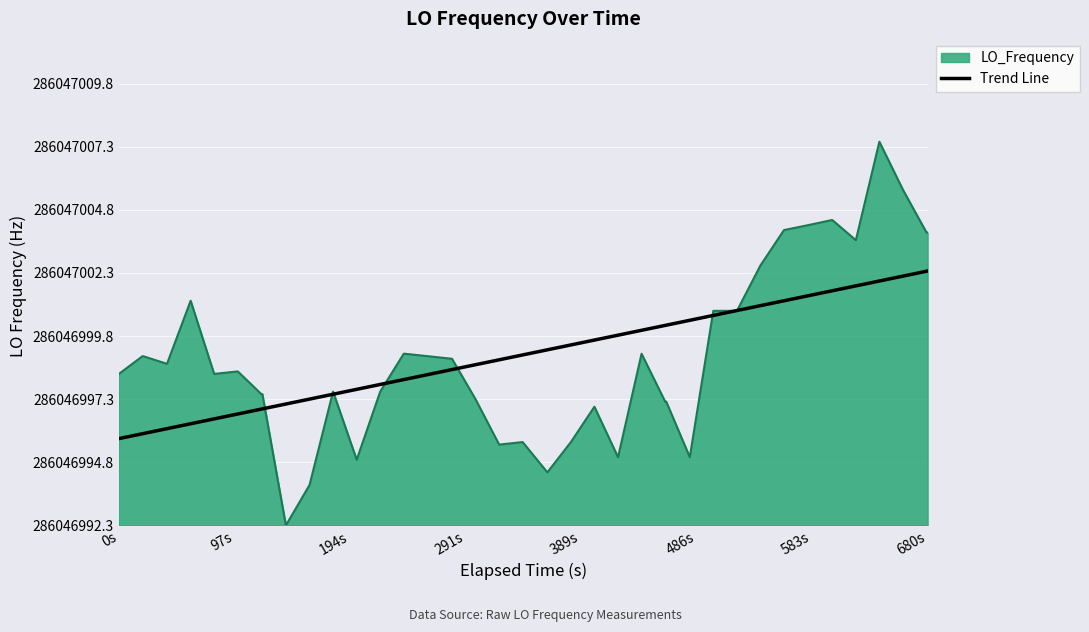

What are all the series names shown in the legend?

LO_Frequency, Trend Line